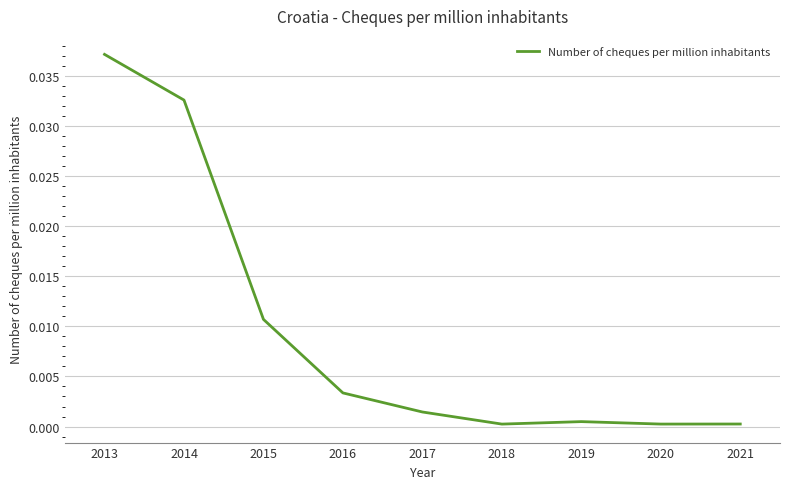

Is it true that the value at 2017 is 0.0?

True